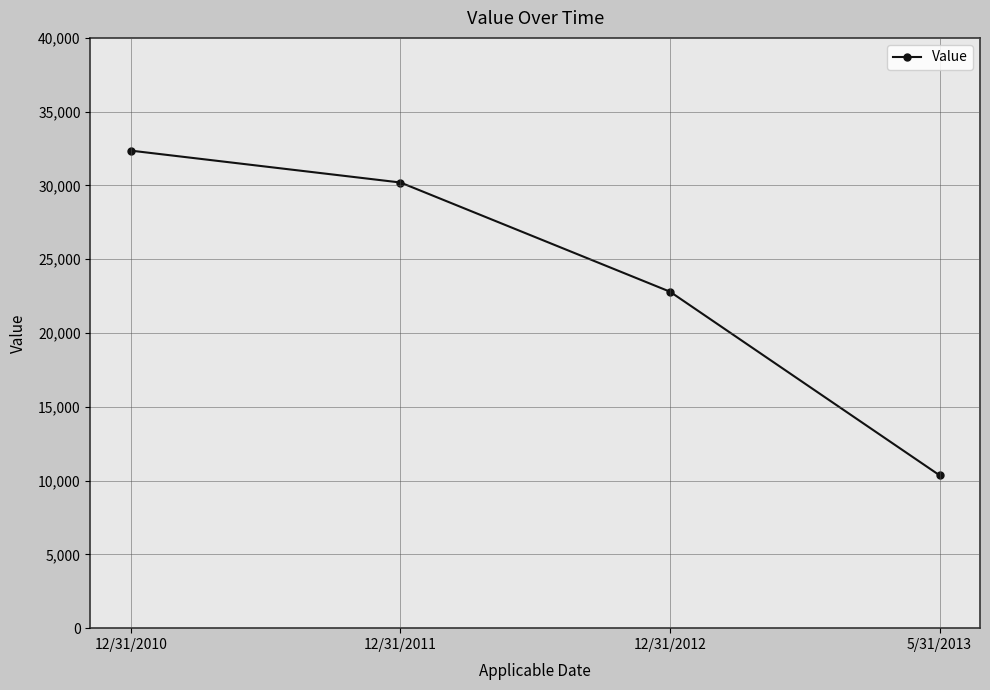

Reading left to right, what are all the values shown in this chart?

32360	30200	22800	10360